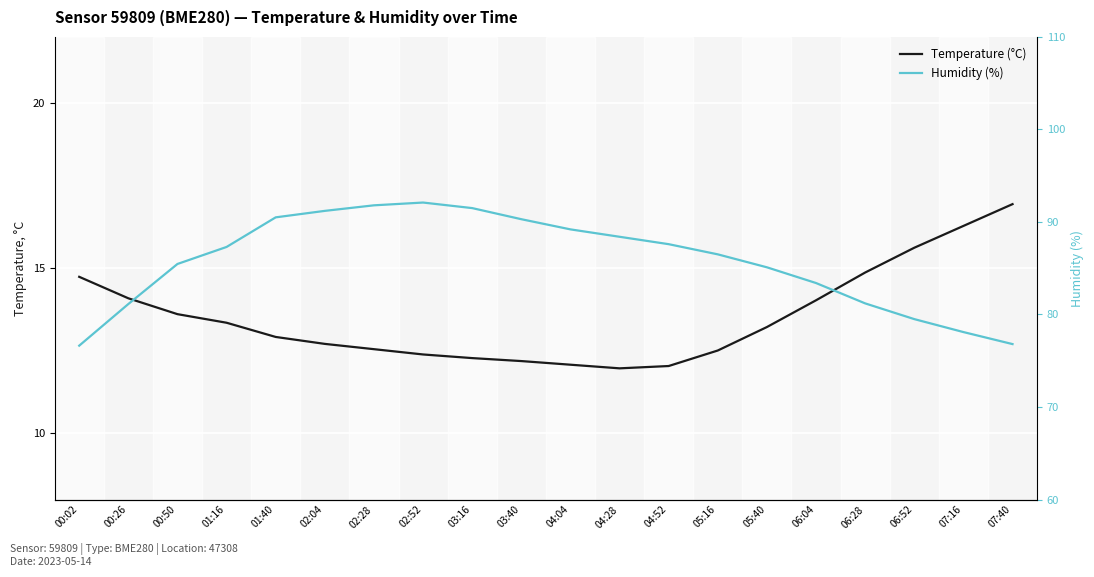

Is it true that Temperature (°C) equals 8.2 at 07:16?

False